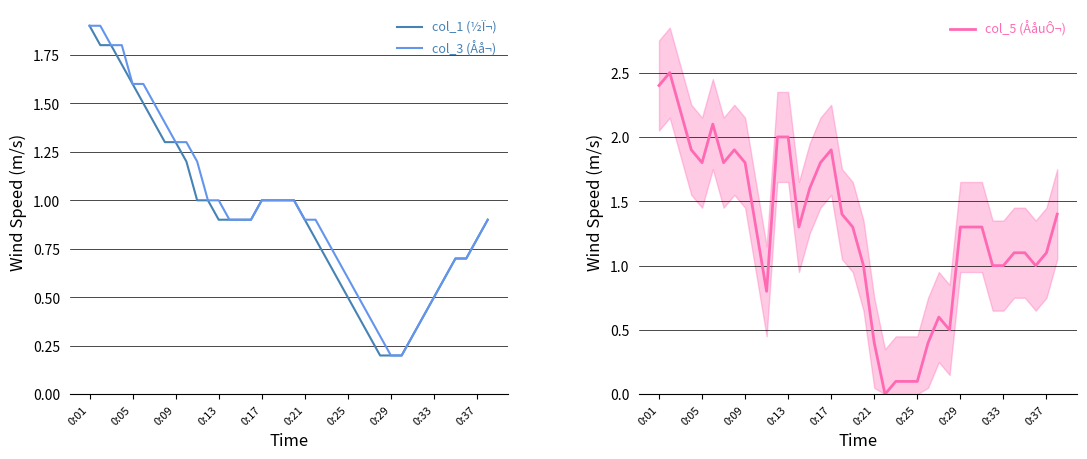

Is it true that col_5 (ÅåuÔ¬) equals 0.5 at 35?

False